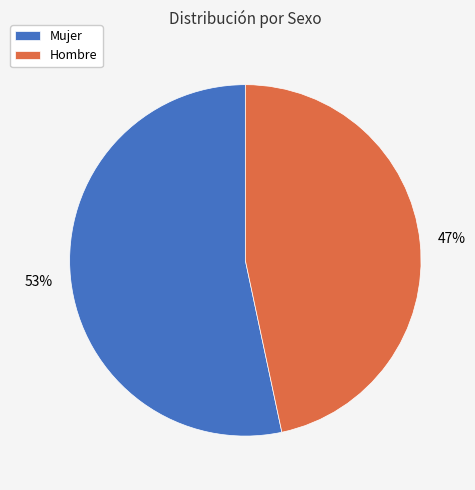

Rank the categories by value from highest to lowest.

Mujer, Hombre